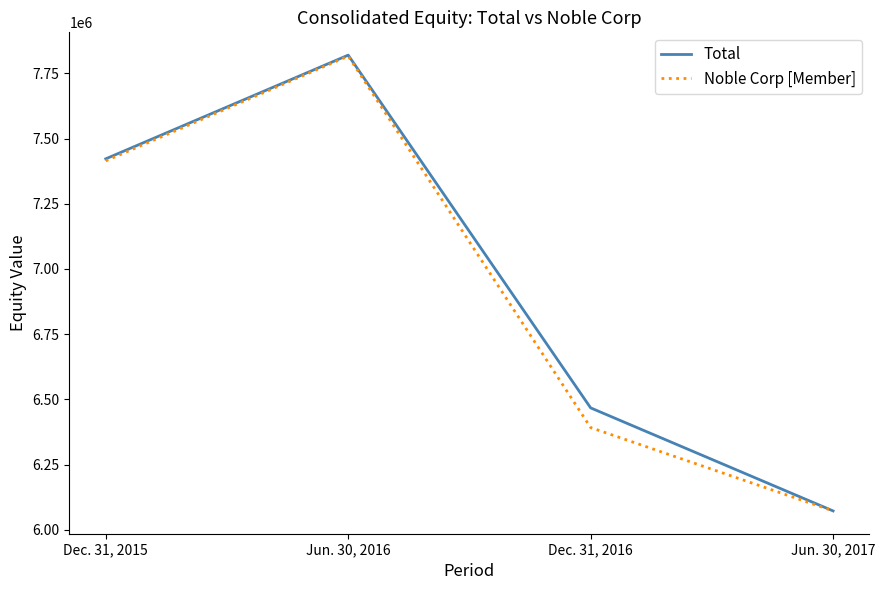

Is the value of Noble Corp [Member] at Jun. 30, 2017 greater than the value of Total at Dec. 31, 2015?

No